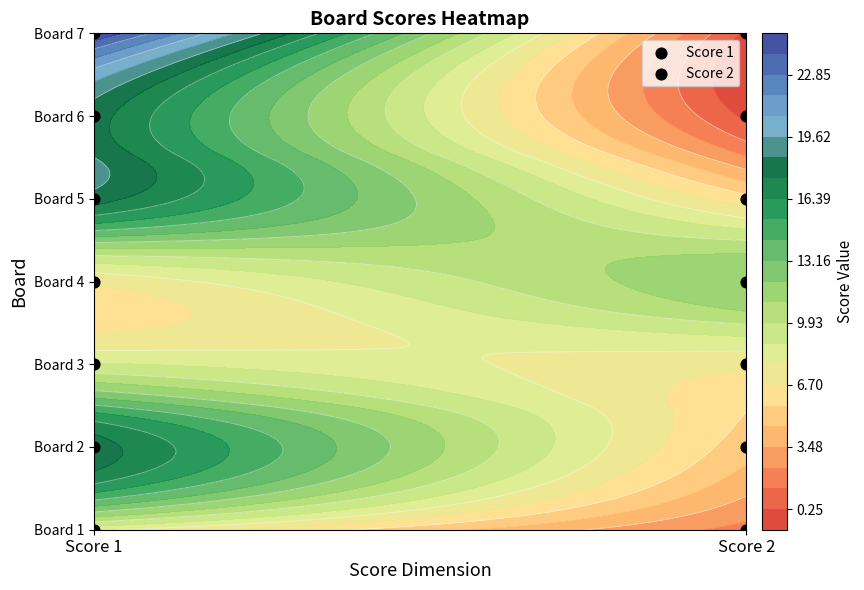

Count the Score 2 values in the range 1 to 5.

5